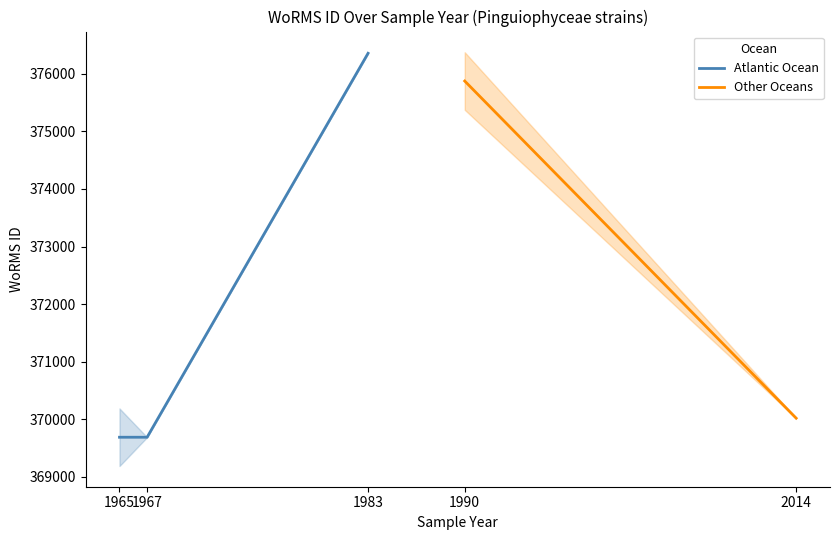

Is it true that Atlantic Ocean equals 94335 at 1965?

False